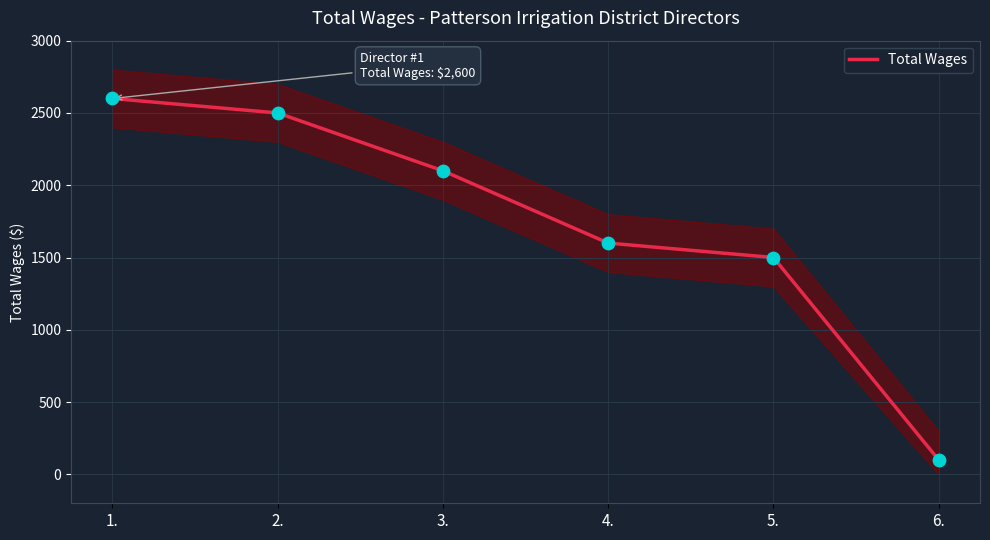

Approximately how many times larger is the value at 1. compared to 6.?

26.0